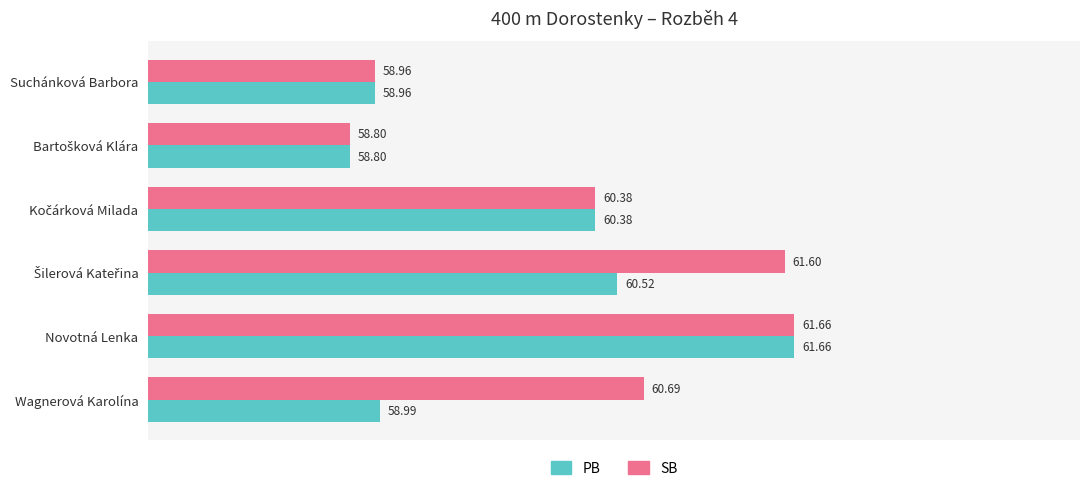

At how many categories does at least one series exceed 59?

4